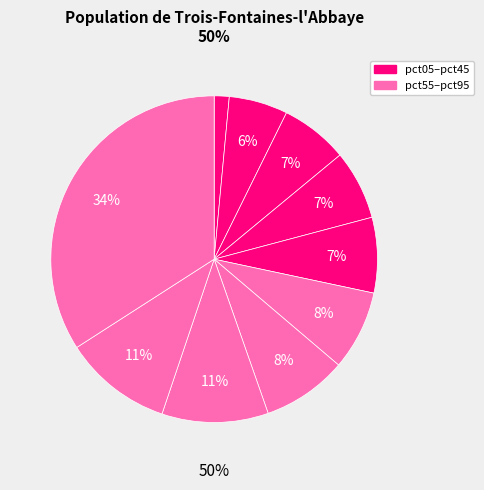

Is it true that pct55 is 16% of the pie?

False